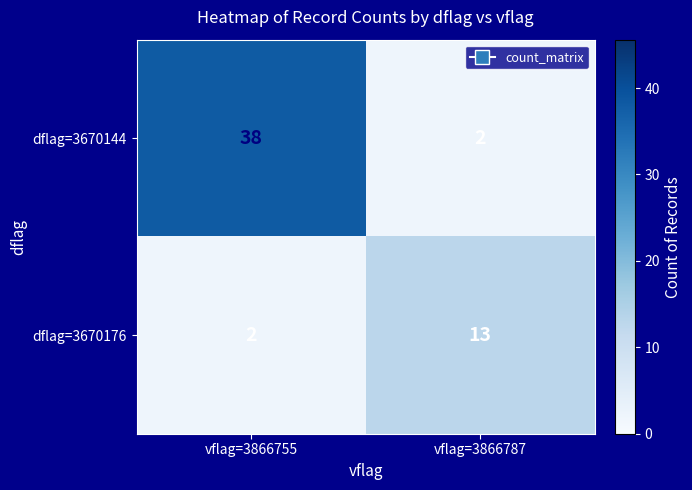

What is the spread (max minus min) of values at vflag=3866787?

11